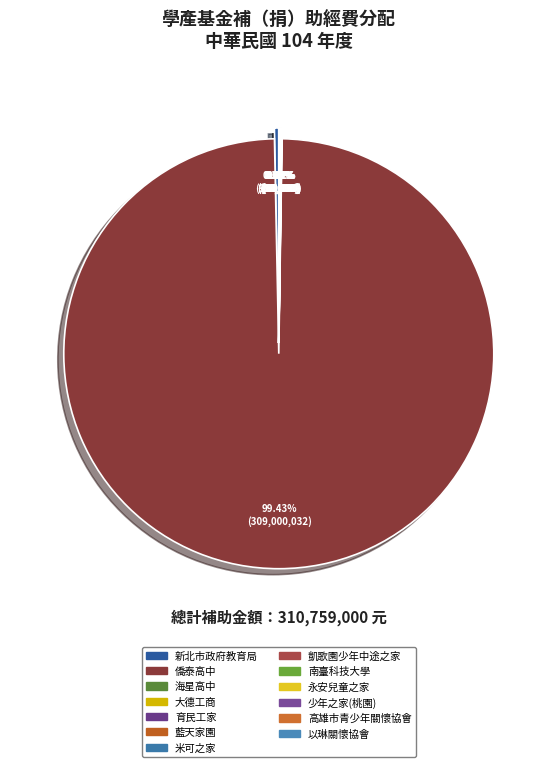

Which slice represents more than half of the pie?

僑泰高中